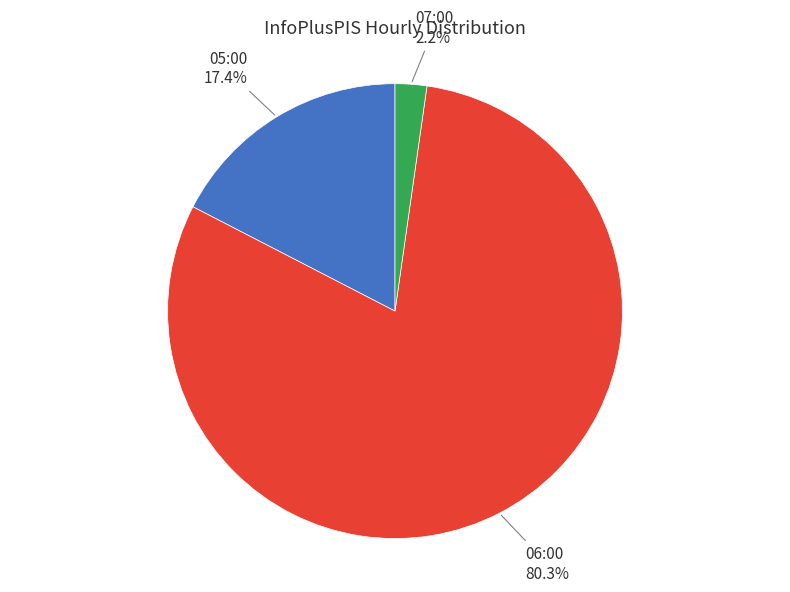

Count the number of slices in the pie.

3